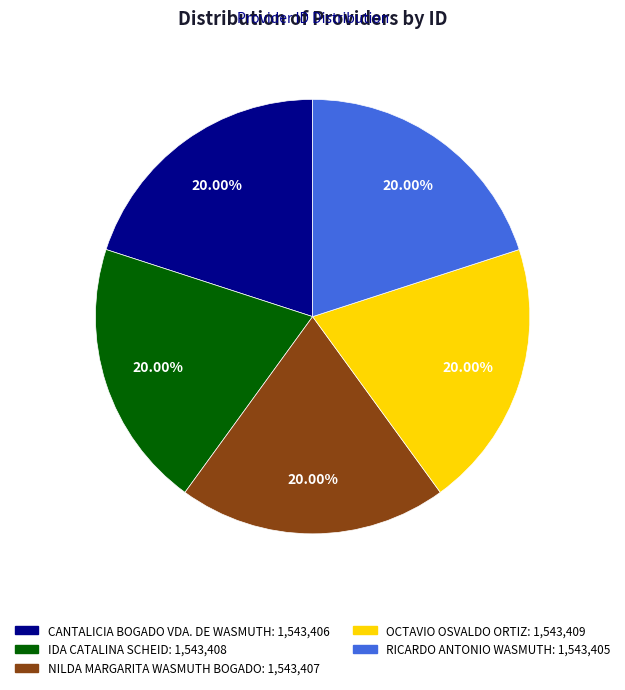

Is the sum of OCTAVIO OSVALDO ORTIZ and IDA CATALINA SCHEID greater than half?

No